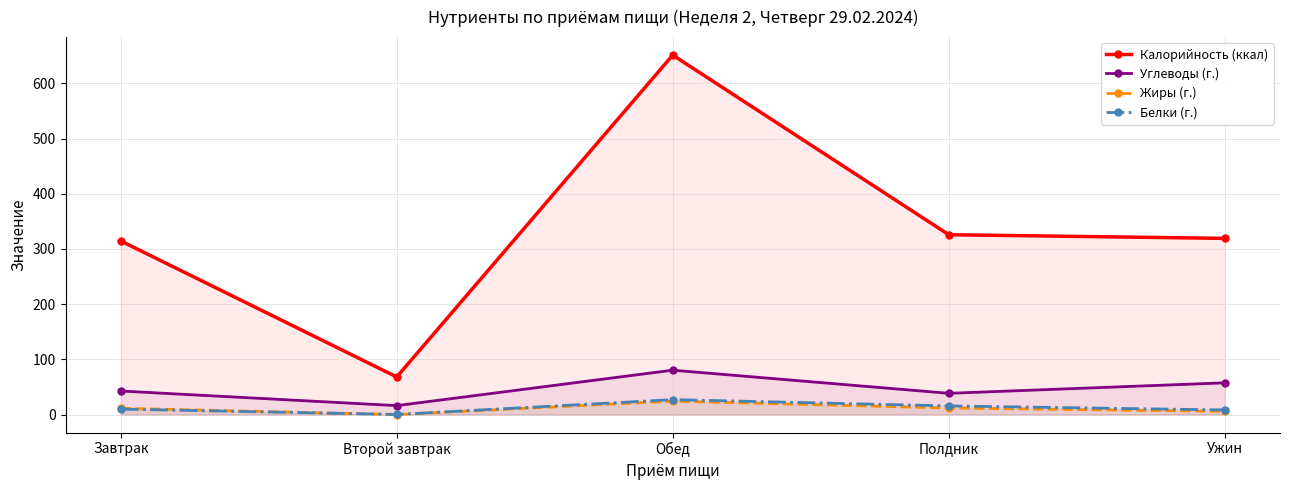

Which series changed the most between Второй завтрак and Полдник?

Калорийность (ккал)